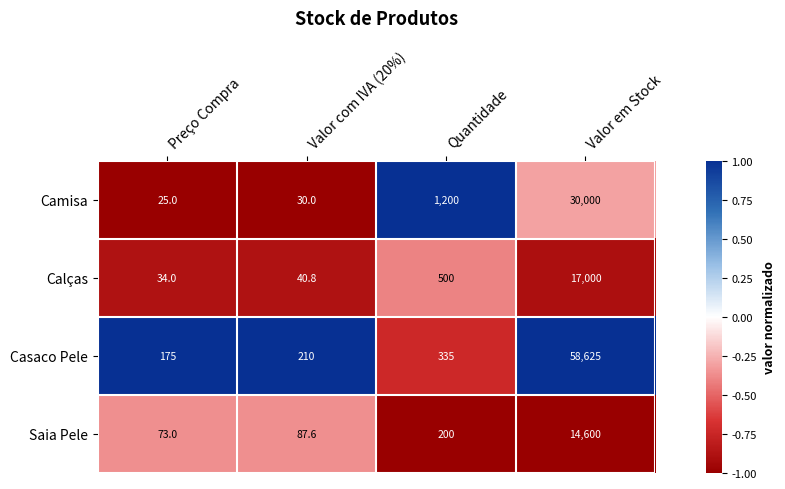

Rank the series at Valor com IVA (20%) from lowest to highest value.

Camisa, Calças, Saia Pele, Casaco Pele